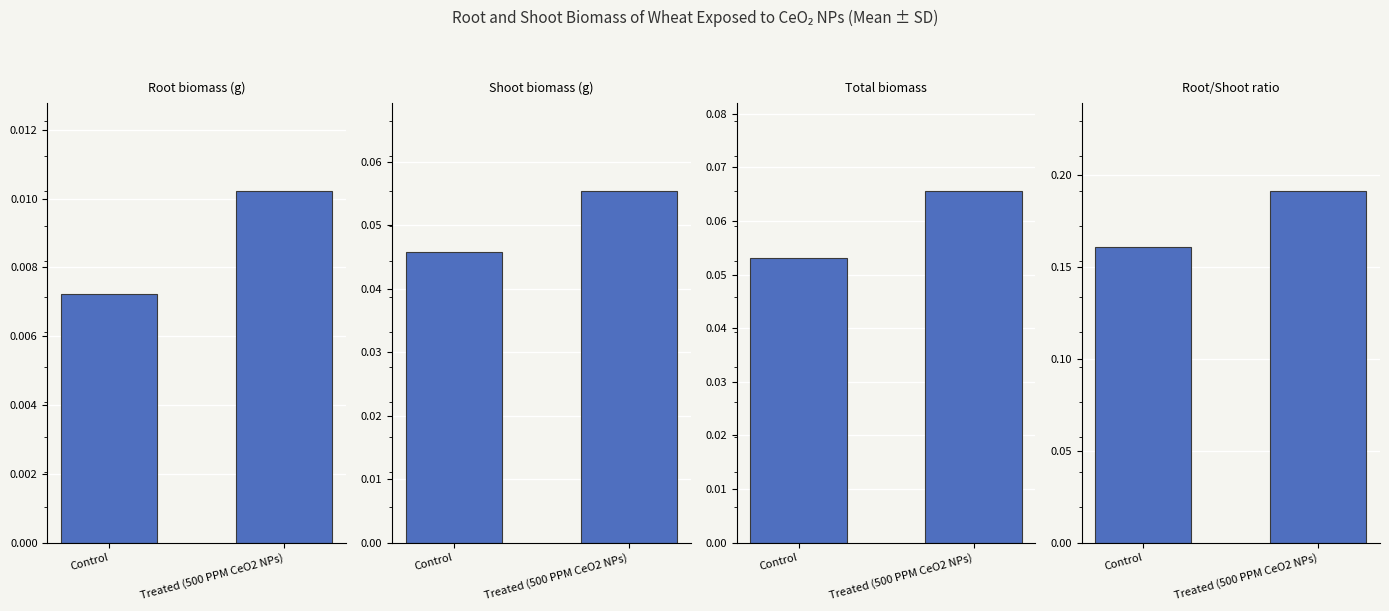

List the series in order of their peak value, highest first.

Root/Shoot ratio, Total biomass, Shoot biomass (g), Root biomass (g)